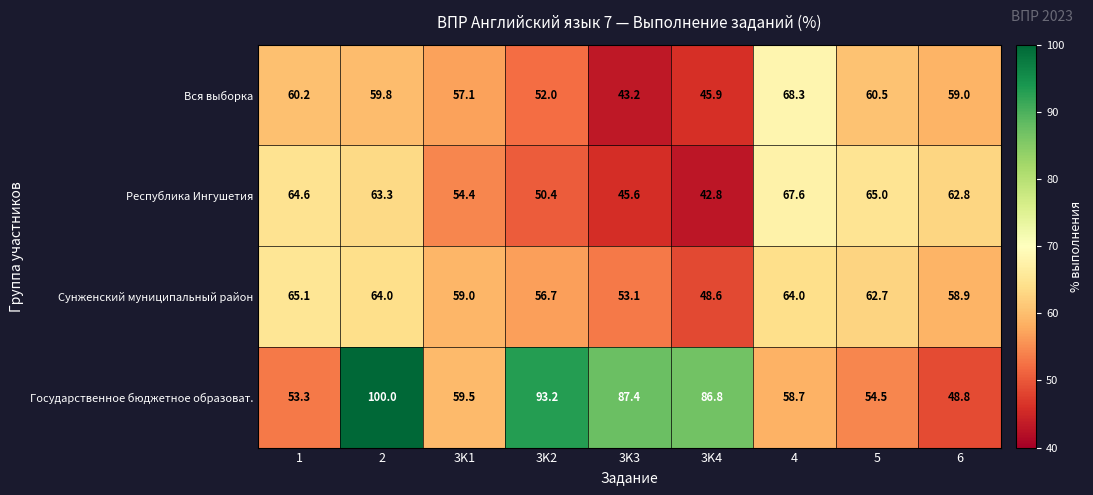

How many distinct data groups are displayed?

4